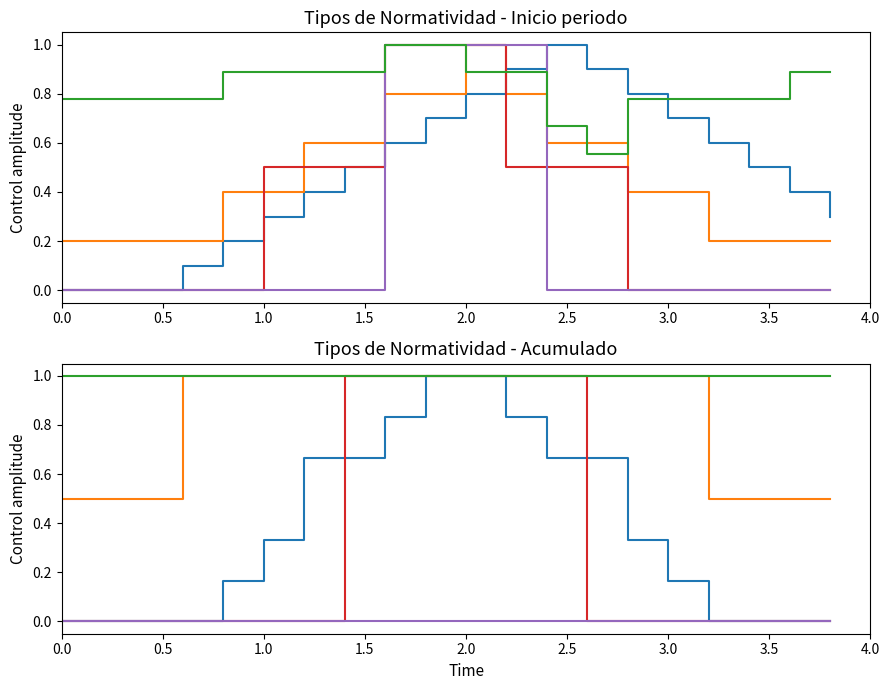

How many distinct data groups are displayed?

5